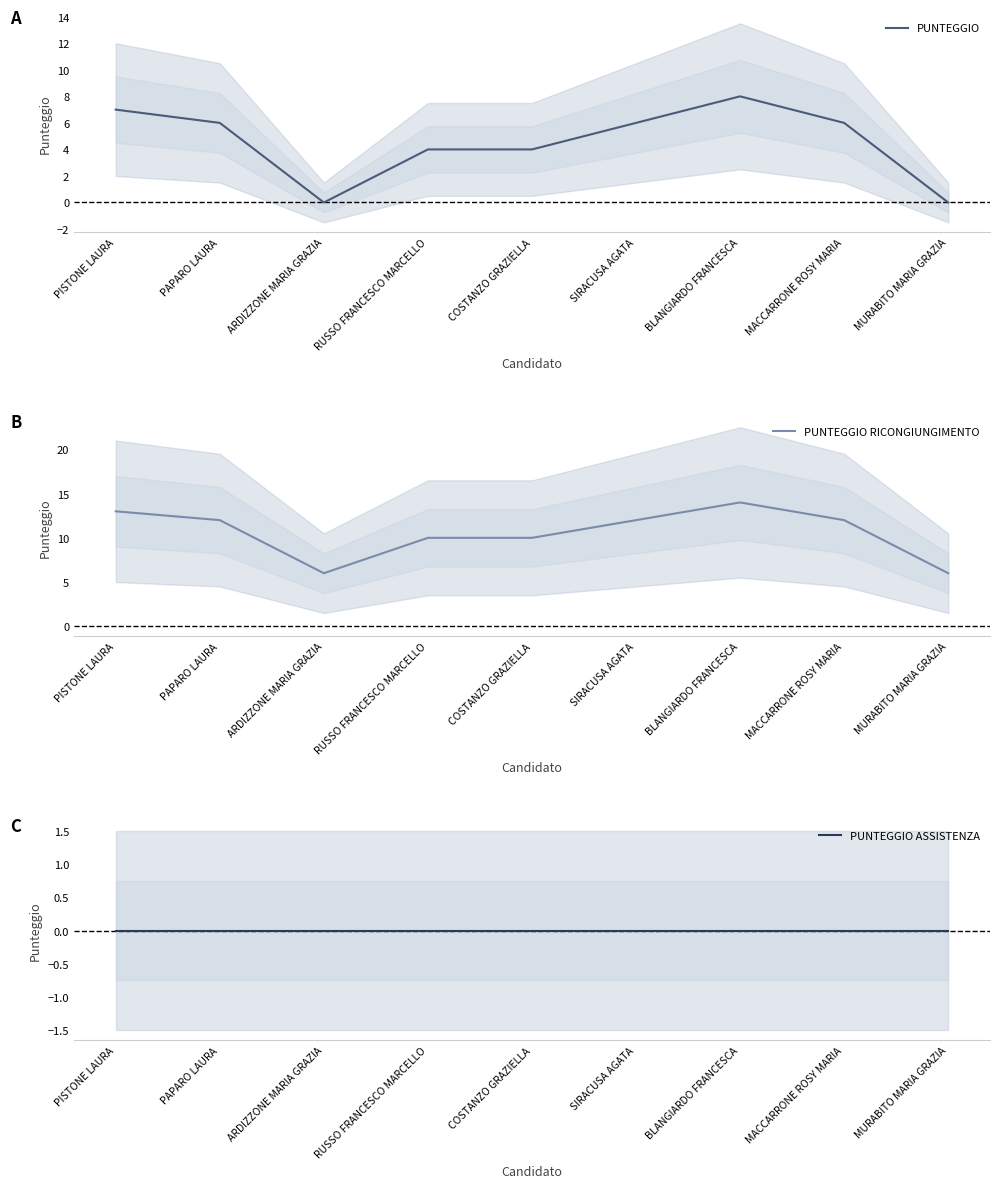

True or false: PUNTEGGIO RICONGIUNGIMENTO and PUNTEGGIO ASSISTENZA cross at least once.

False